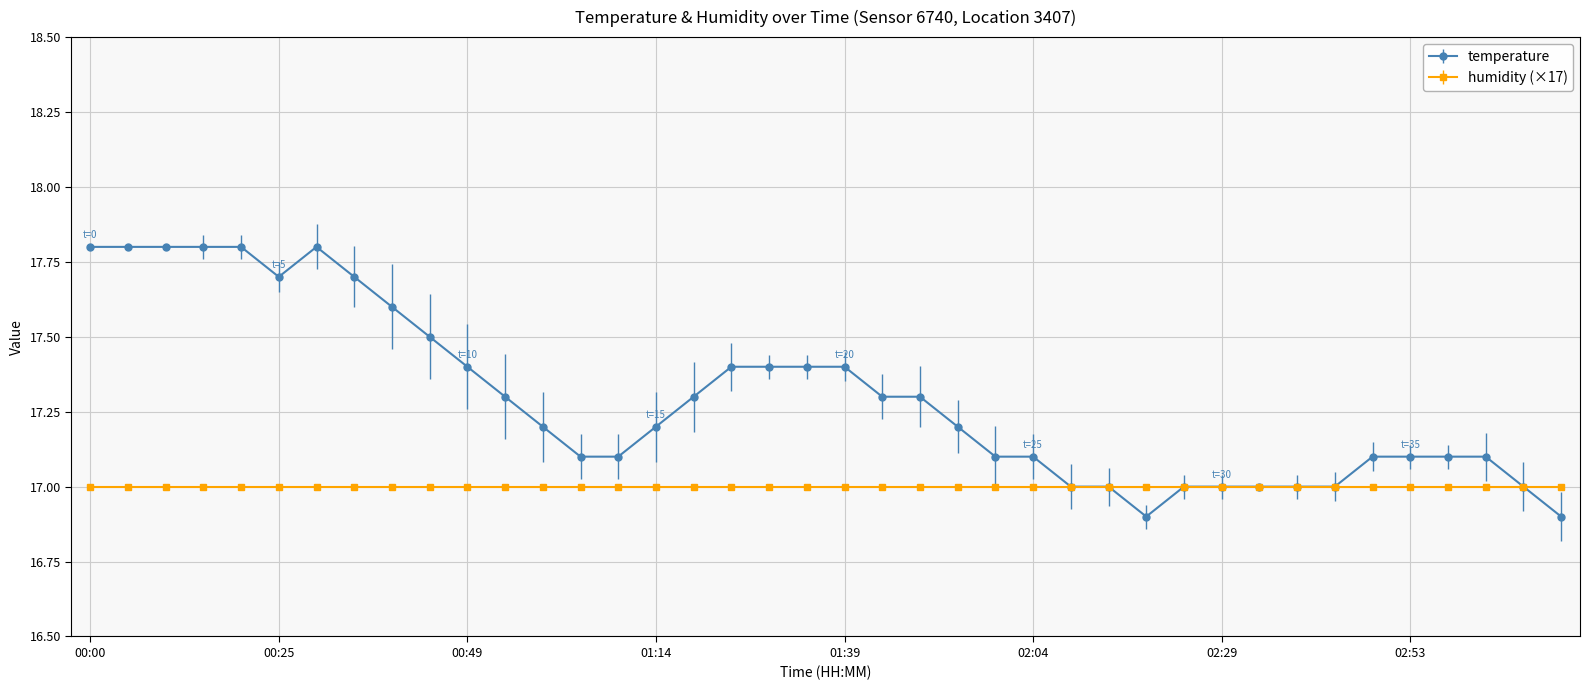

List the series in order of their overall mean, highest first.

temperature, humidity (×17)